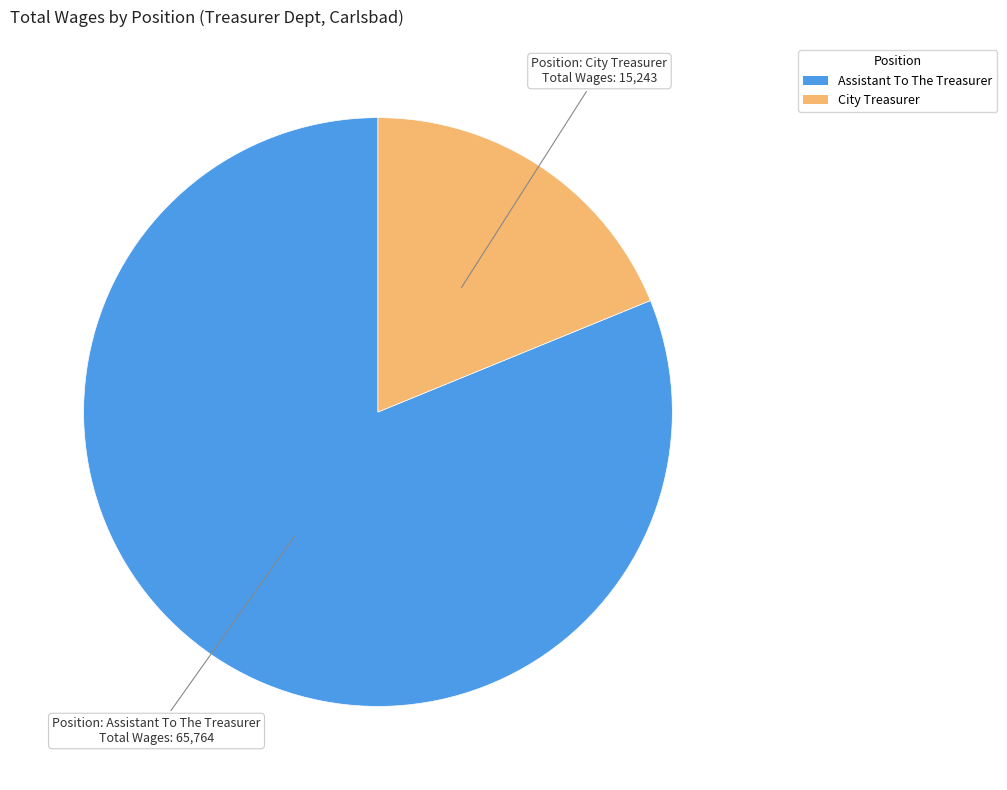

Between Assistant To The Treasurer and City Treasurer, which is larger?

Assistant To The Treasurer